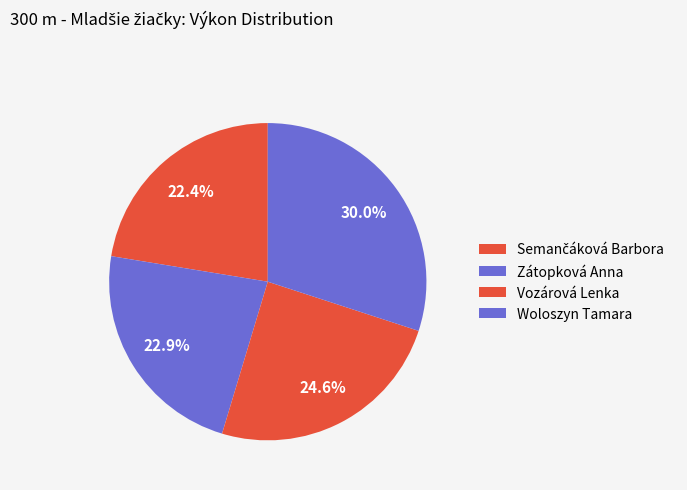

Count the number of slices in the pie.

4